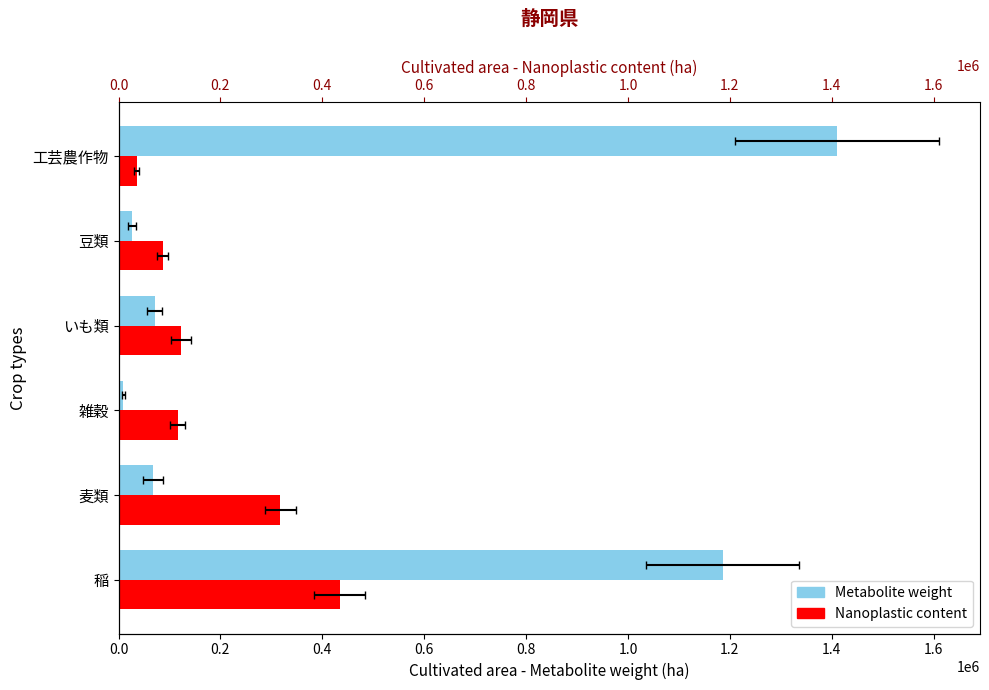

How many distinct data groups are displayed?

2